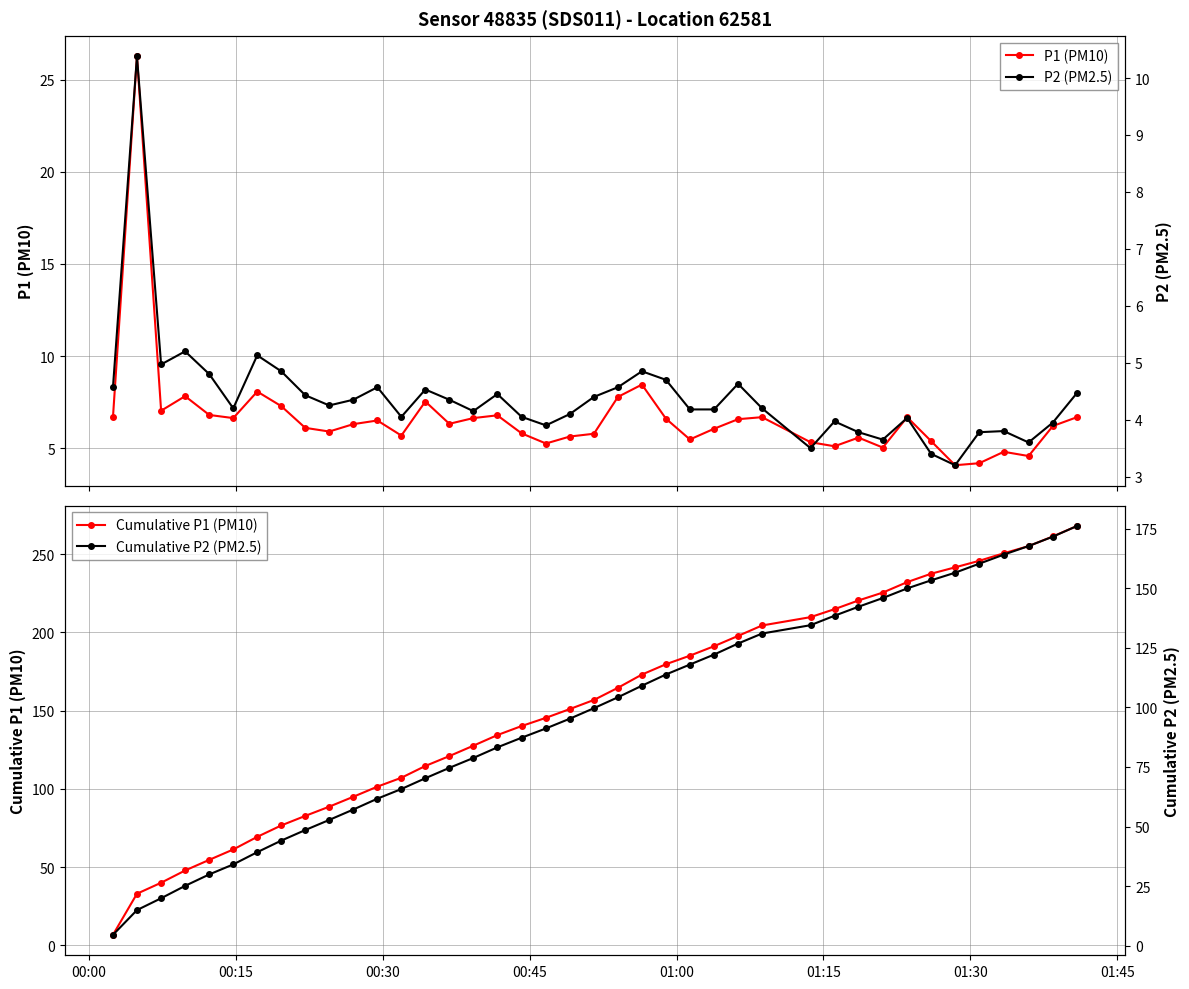

What is the maximum value for Cumulative P1 (PM10)?

268.0